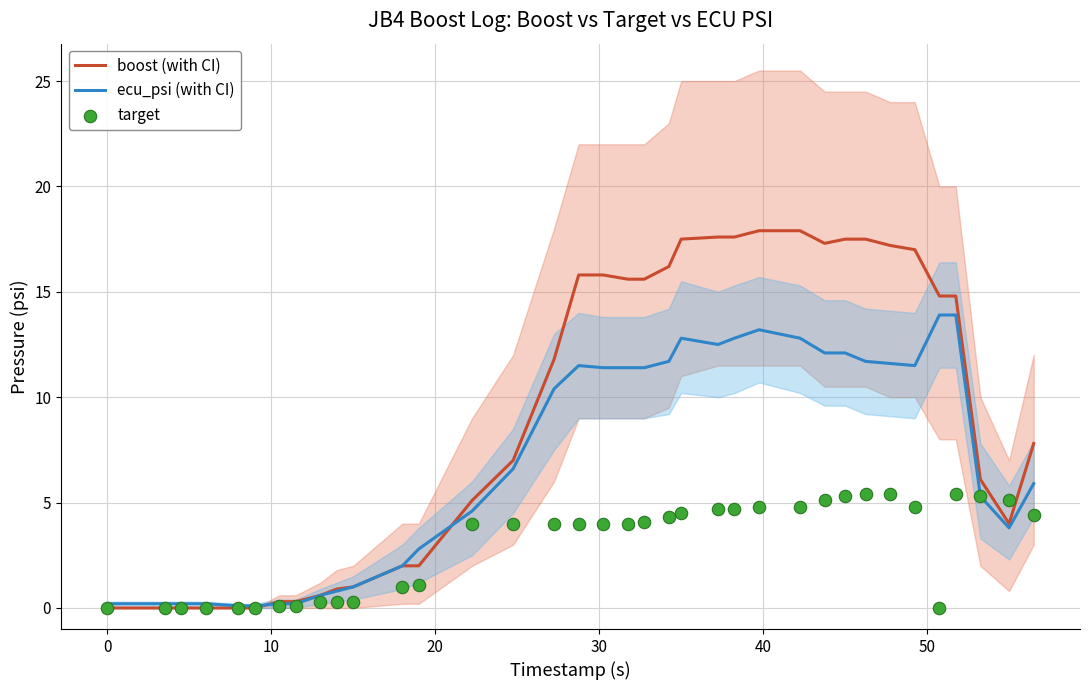

Is the value of target at 15 greater than the value of boost at 26?

No